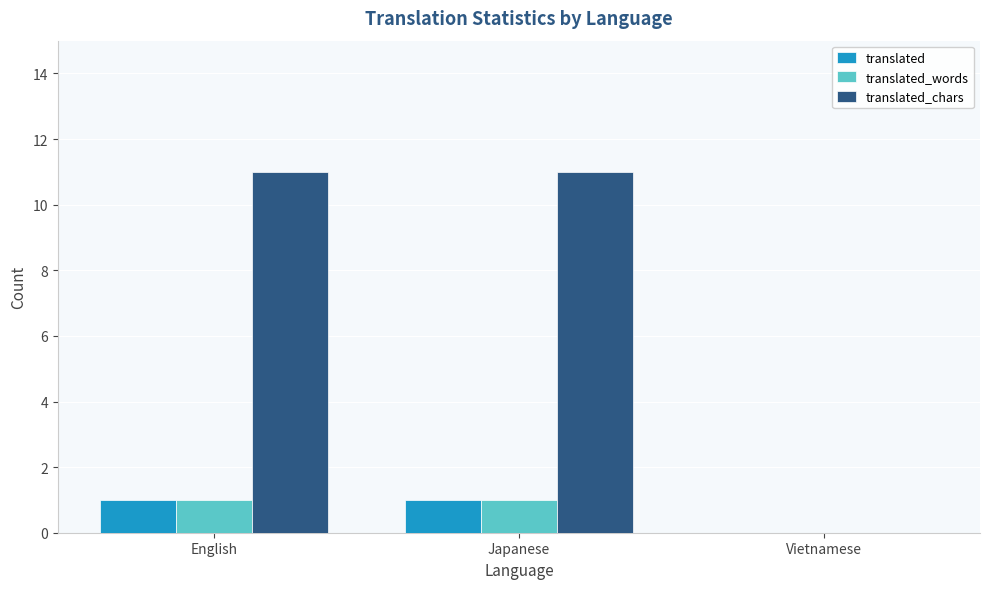

What is the sum of all translated_chars values?

22